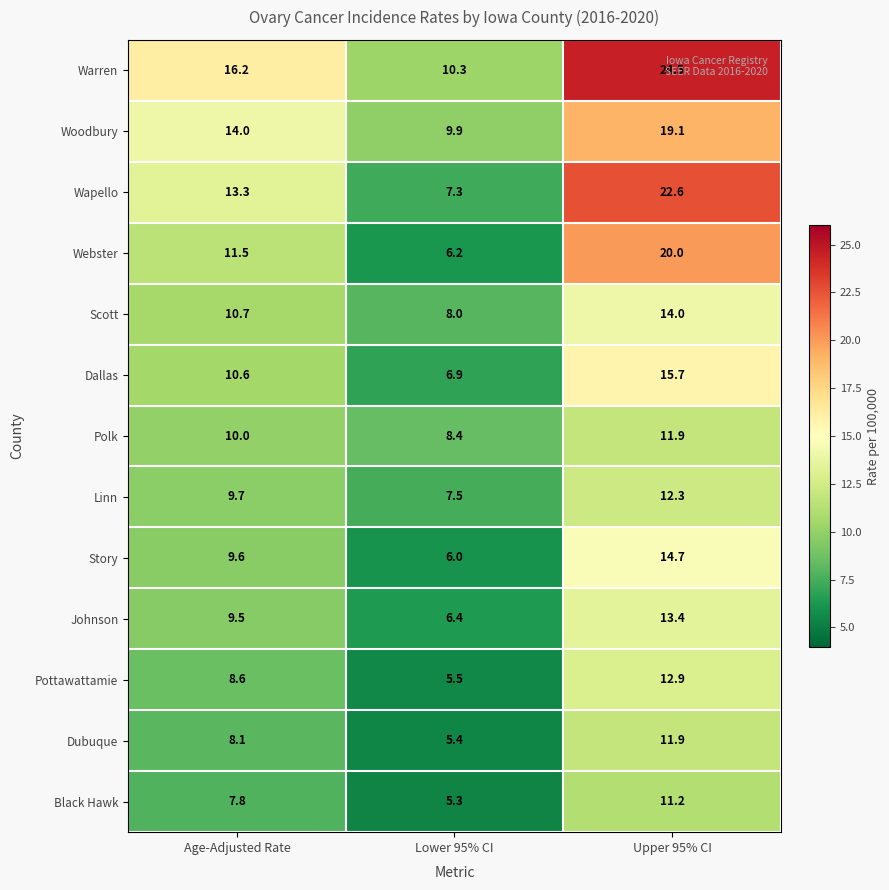

What is the approximate value of Linn at Lower 95% CI?

7.5